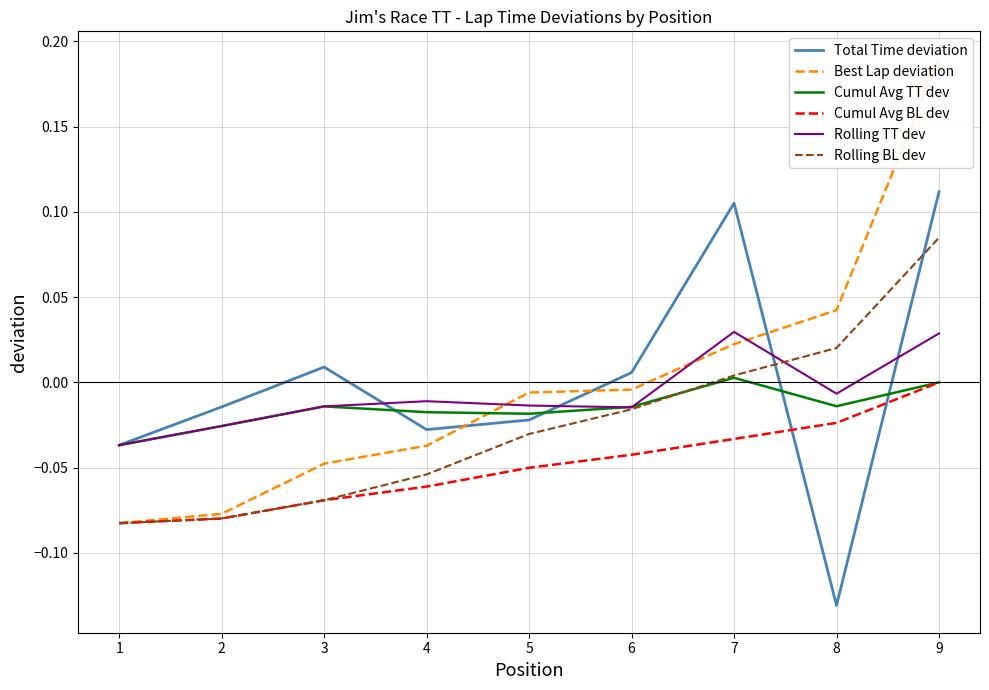

True or false: Total Time deviation has more than 2 interior local peaks.

False